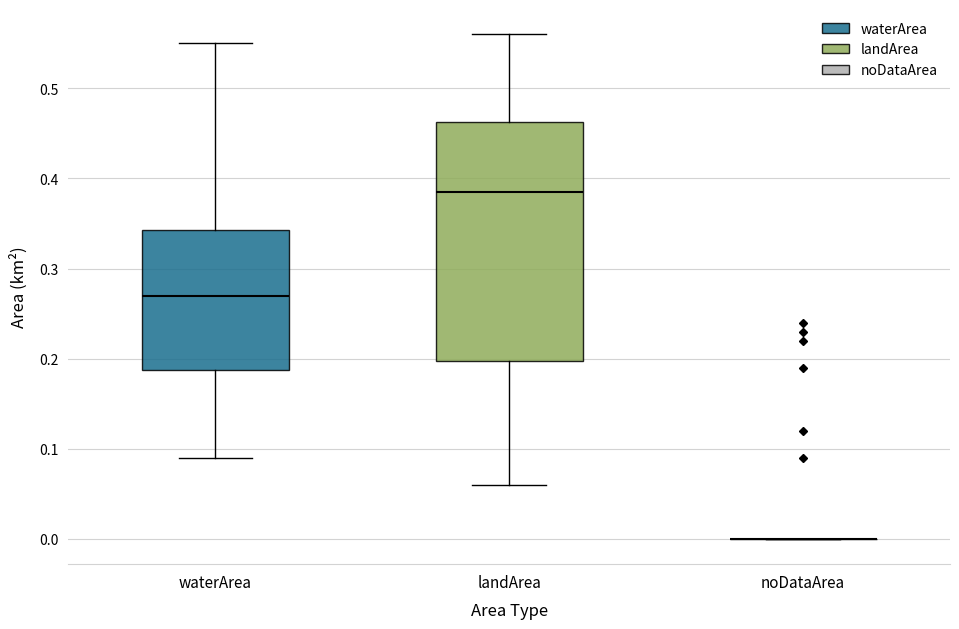

Reading left to right, transcribe this box plot: for each box, give where its median line is, the range the box spans, and where its two whiskers end, as read against the y-axis. The values are not printed on the chart, so give them approximately, as read against the axis.

waterArea: median 0.27, box 0.19 to 0.34, whiskers 0.09 to 0.55
landArea: median 0.39, box 0.20 to 0.46, whiskers 0.06 to 0.56
noDataArea: box collapsed to a line at 0.00, whiskers 0.00 to 0.00